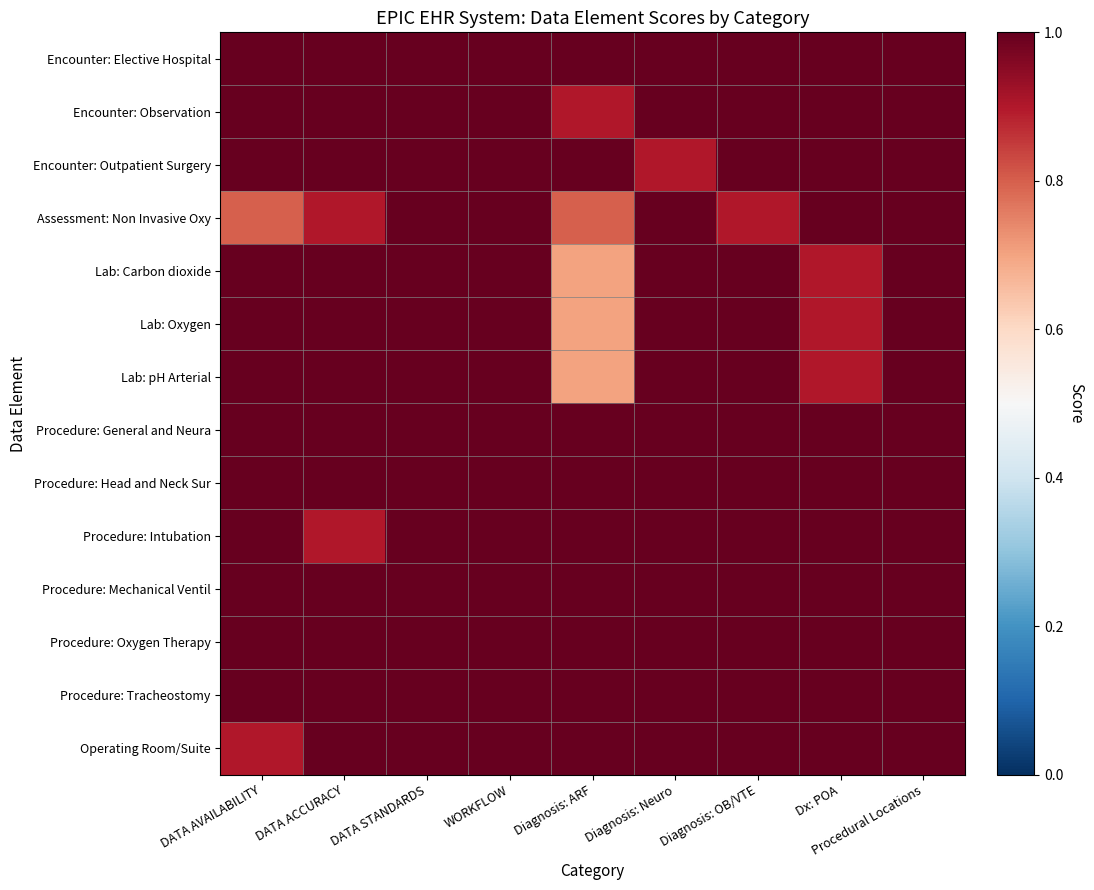

Reading left to right, extract all data points from this chart.

Encounter: Elective Hospital: DATA AVAILABILITY=1.0	DATA ACCURACY=1.0	DATA STANDARDS=1.0	WORKFLOW=1.0	Diagnosis: ARF=1.0	Diagnosis: Neuro=1.0	Diagnosis: OB/VTE=1.0	Dx: POA=1.0	Procedural Locations=1.0
Encounter: Observation: DATA AVAILABILITY=1.0	DATA ACCURACY=1.0	DATA STANDARDS=1.0	WORKFLOW=1.0	Diagnosis: ARF=0.9	Diagnosis: Neuro=1.0	Diagnosis: OB/VTE=1.0	Dx: POA=1.0	Procedural Locations=1.0
Encounter: Outpatient Surgery: DATA AVAILABILITY=1.0	DATA ACCURACY=1.0	DATA STANDARDS=1.0	WORKFLOW=1.0	Diagnosis: ARF=1.0	Diagnosis: Neuro=0.9	Diagnosis: OB/VTE=1.0	Dx: POA=1.0	Procedural Locations=1.0
Assessment: Non Invasive Oxy: DATA AVAILABILITY=0.8	DATA ACCURACY=0.9	DATA STANDARDS=1.0	WORKFLOW=1.0	Diagnosis: ARF=0.8	Diagnosis: Neuro=1.0	Diagnosis: OB/VTE=0.9	Dx: POA=1.0	Procedural Locations=1.0
Lab: Carbon dioxide: DATA AVAILABILITY=1.0	DATA ACCURACY=1.0	DATA STANDARDS=1.0	WORKFLOW=1.0	Diagnosis: ARF=0.7	Diagnosis: Neuro=1.0	Diagnosis: OB/VTE=1.0	Dx: POA=0.9	Procedural Locations=1.0
Lab: Oxygen: DATA AVAILABILITY=1.0	DATA ACCURACY=1.0	DATA STANDARDS=1.0	WORKFLOW=1.0	Diagnosis: ARF=0.7	Diagnosis: Neuro=1.0	Diagnosis: OB/VTE=1.0	Dx: POA=0.9	Procedural Locations=1.0
Lab: pH Arterial: DATA AVAILABILITY=1.0	DATA ACCURACY=1.0	DATA STANDARDS=1.0	WORKFLOW=1.0	Diagnosis: ARF=0.7	Diagnosis: Neuro=1.0	Diagnosis: OB/VTE=1.0	Dx: POA=0.9	Procedural Locations=1.0
Procedure: General and Neura: DATA AVAILABILITY=1.0	DATA ACCURACY=1.0	DATA STANDARDS=1.0	WORKFLOW=1.0	Diagnosis: ARF=1.0	Diagnosis: Neuro=1.0	Diagnosis: OB/VTE=1.0	Dx: POA=1.0	Procedural Locations=1.0
Procedure: Head and Neck Sur: DATA AVAILABILITY=1.0	DATA ACCURACY=1.0	DATA STANDARDS=1.0	WORKFLOW=1.0	Diagnosis: ARF=1.0	Diagnosis: Neuro=1.0	Diagnosis: OB/VTE=1.0	Dx: POA=1.0	Procedural Locations=1.0
Procedure: Intubation: DATA AVAILABILITY=1.0	DATA ACCURACY=0.9	DATA STANDARDS=1.0	WORKFLOW=1.0	Diagnosis: ARF=1.0	Diagnosis: Neuro=1.0	Diagnosis: OB/VTE=1.0	Dx: POA=1.0	Procedural Locations=1.0
Procedure: Mechanical Ventil: DATA AVAILABILITY=1.0	DATA ACCURACY=1.0	DATA STANDARDS=1.0	WORKFLOW=1.0	Diagnosis: ARF=1.0	Diagnosis: Neuro=1.0	Diagnosis: OB/VTE=1.0	Dx: POA=1.0	Procedural Locations=1.0
Procedure: Oxygen Therapy: DATA AVAILABILITY=1.0	DATA ACCURACY=1.0	DATA STANDARDS=1.0	WORKFLOW=1.0	Diagnosis: ARF=1.0	Diagnosis: Neuro=1.0	Diagnosis: OB/VTE=1.0	Dx: POA=1.0	Procedural Locations=1.0
Procedure: Tracheostomy: DATA AVAILABILITY=1.0	DATA ACCURACY=1.0	DATA STANDARDS=1.0	WORKFLOW=1.0	Diagnosis: ARF=1.0	Diagnosis: Neuro=1.0	Diagnosis: OB/VTE=1.0	Dx: POA=1.0	Procedural Locations=1.0
Operating Room/Suite: DATA AVAILABILITY=0.9	DATA ACCURACY=1.0	DATA STANDARDS=1.0	WORKFLOW=1.0	Diagnosis: ARF=1.0	Diagnosis: Neuro=1.0	Diagnosis: OB/VTE=1.0	Dx: POA=1.0	Procedural Locations=1.0